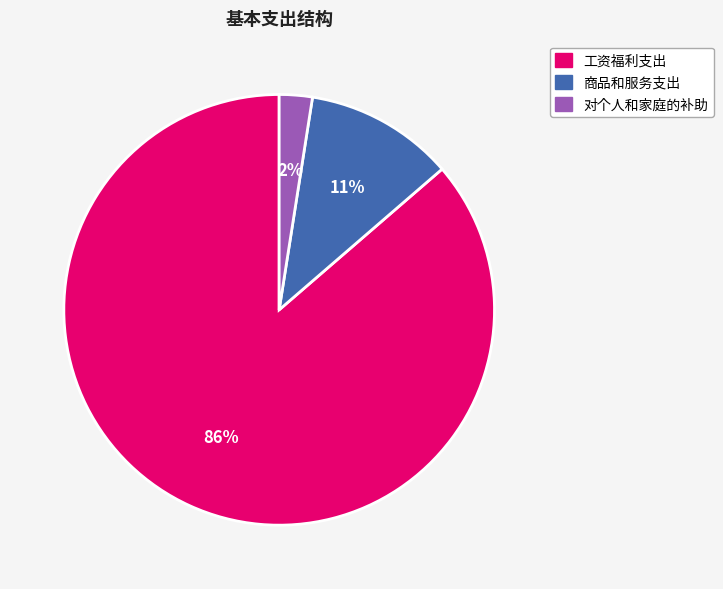

To the nearest percent, what is the combined percentage of 商品和服务支出 and 工资福利支出?

98%